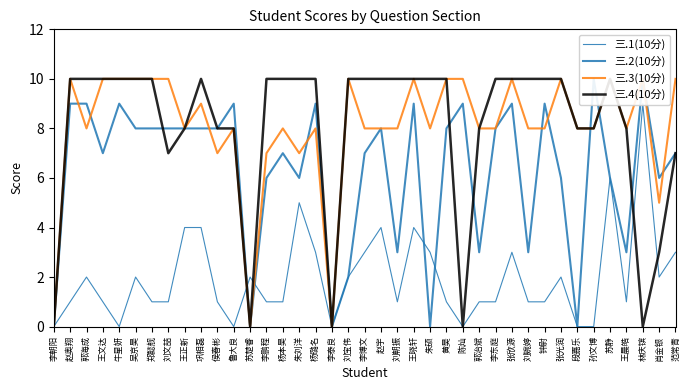

How many interior local peaks does the 三.4(10分) series have?

2